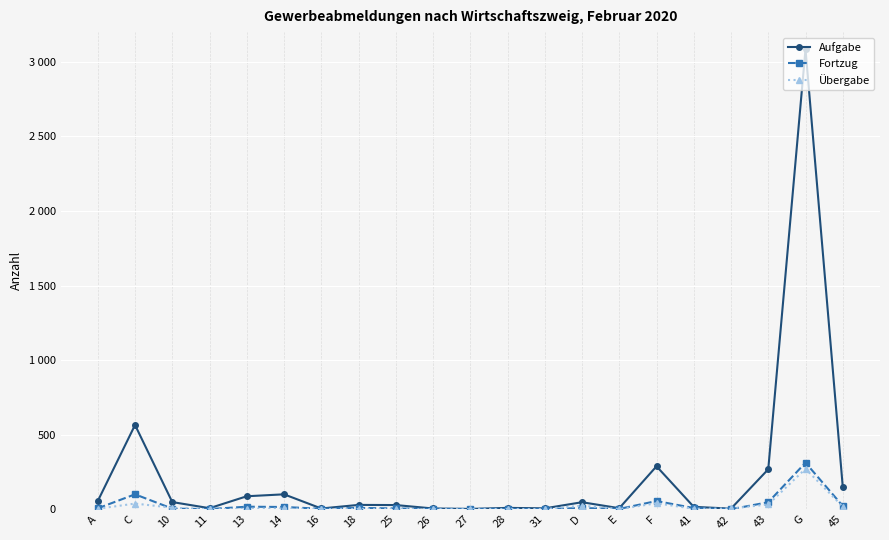

Reading left to right, extract all data points from this chart.

Aufgabe: A=55	C=565	10=48	11=7	13=87	14=100	16=5	18=29	25=28	26=5	27=2	28=9	31=6	D=47	E=7	F=288	41=16	42=4	43=268	G=3086	45=151
Fortzug: A=6	C=100	10=4	11=1	13=17	14=15	16=3	18=9	25=5	26=2	27=2	28=2	31=1	D=8	E=2	F=55	41=8	42=0	43=47	G=312	45=22
Übergabe: A=3	C=38	10=10	11=0	13=3	14=5	16=1	18=2	25=1	26=0	27=1	28=2	31=1	D=24	E=1	F=40	41=3	42=5	43=32	G=271	45=18